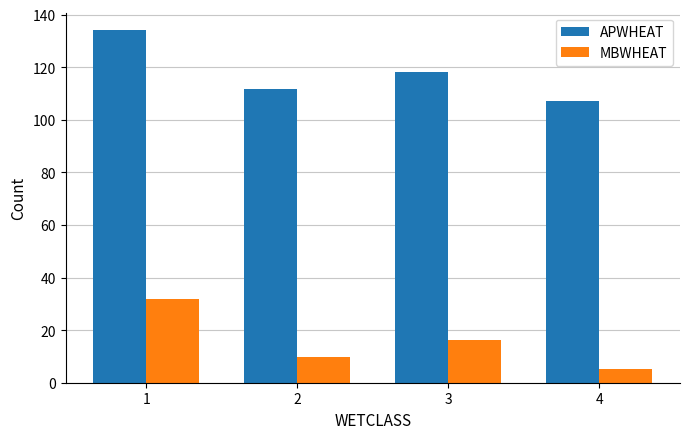

What is the sum of the MBWHEAT values at 3 and 4?

21.7